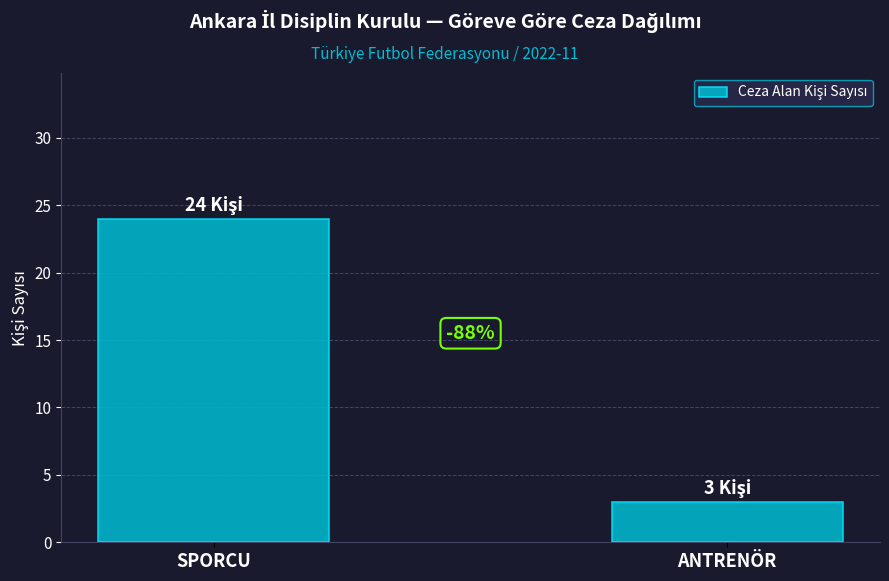

At which category does the chart reach its minimum across all series?

ANTRENÖR